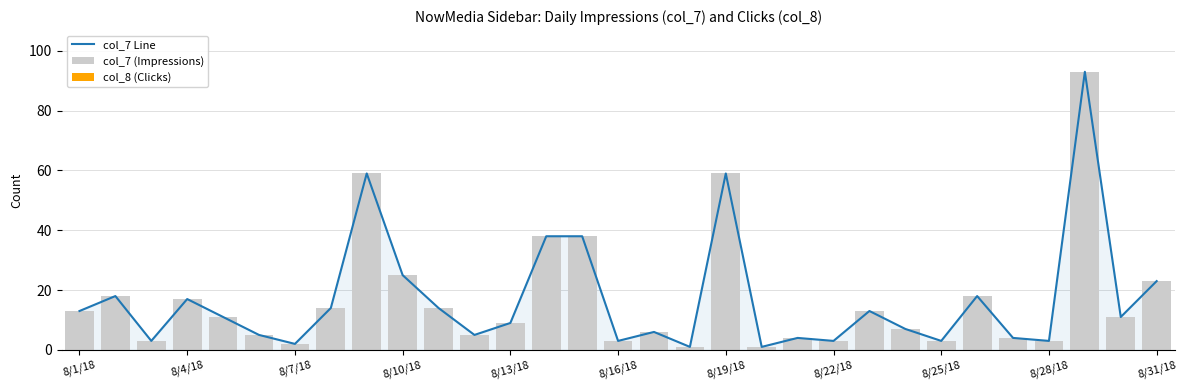

True or false: col_7 (Impressions) has a value of 3 at 11.

False